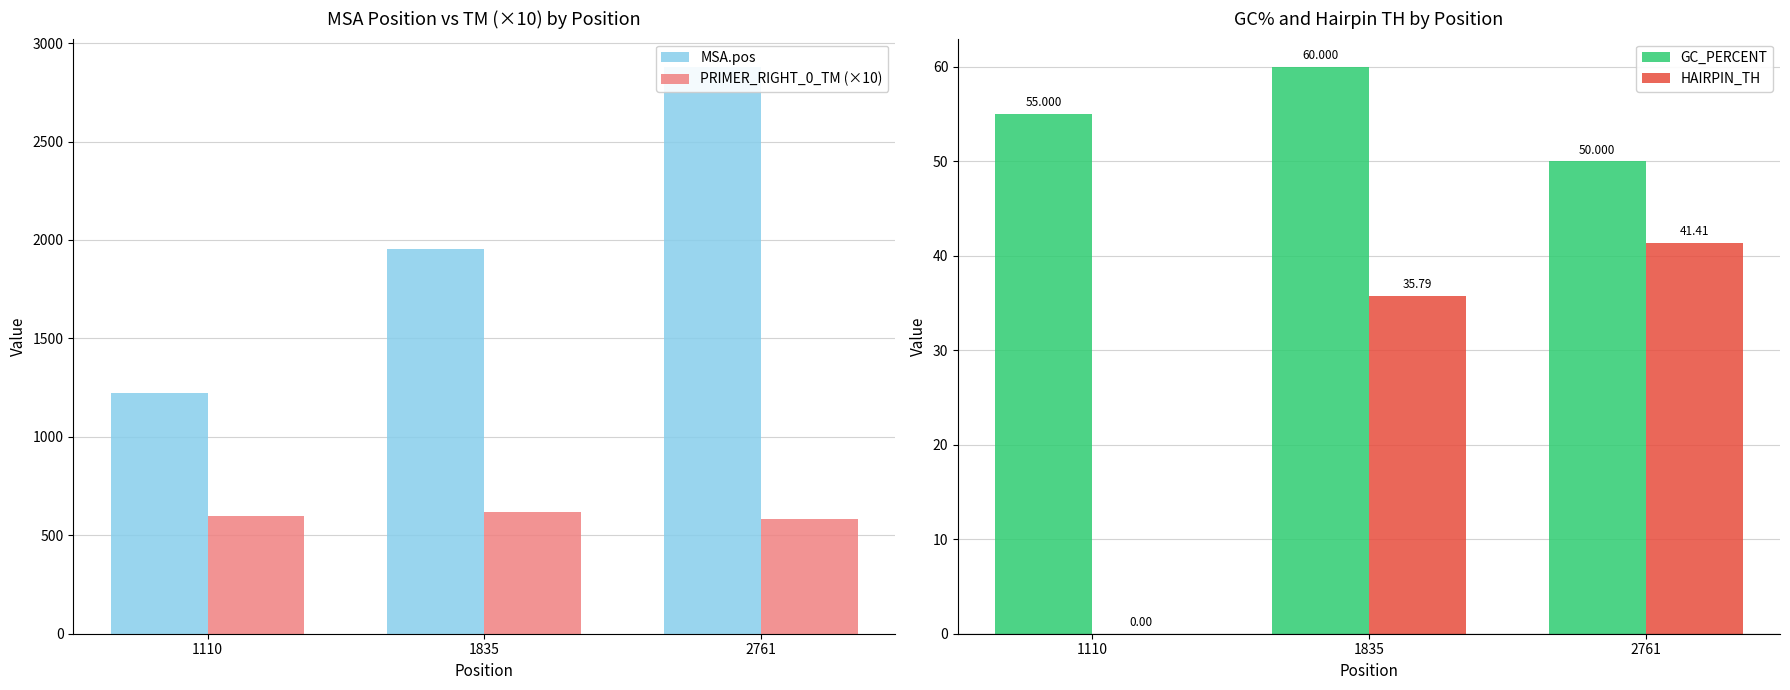

What is the total value across all series at 1835?

2665.6